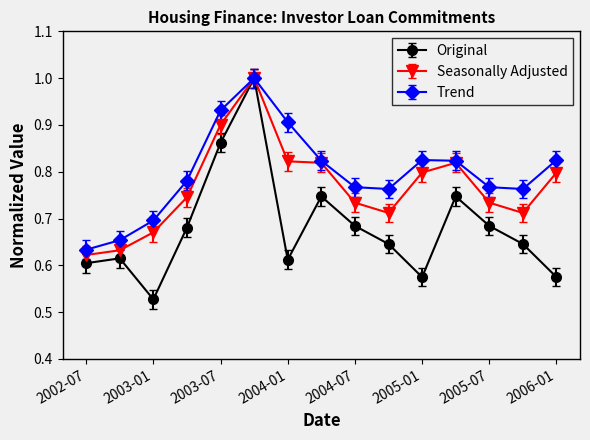

List the series in order of their overall mean, highest first.

Trend, Seasonally Adjusted, Original